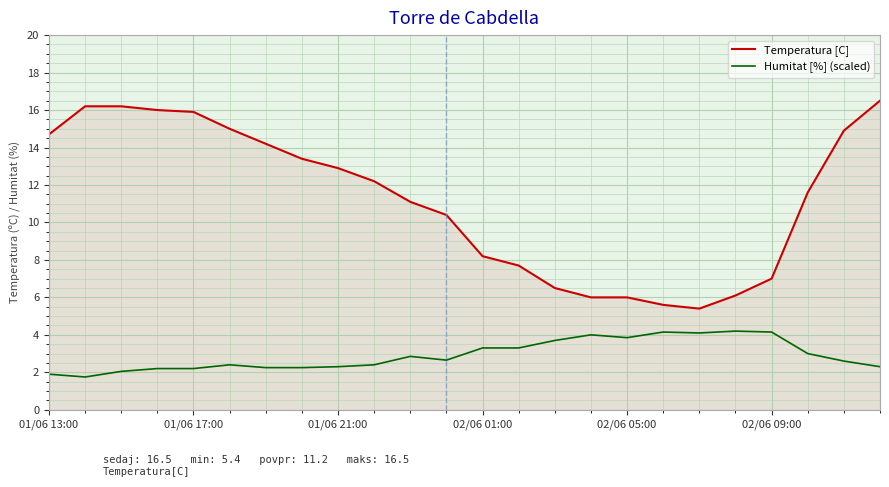

True or false: Temperatura [C] and Humitat [%] (scaled) cross at least once.

False